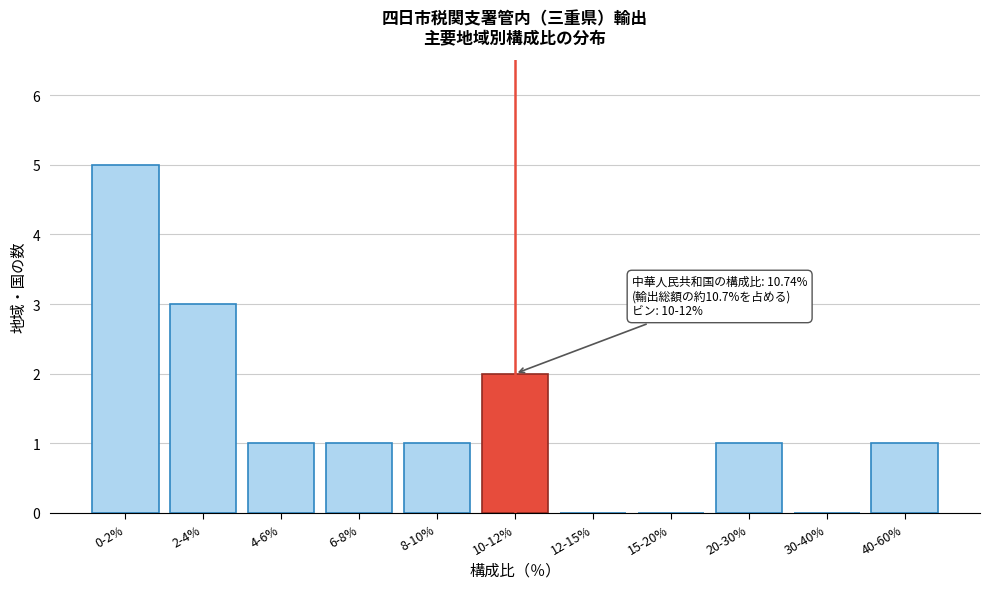

Reading left to right, extract all data points from this chart.

0-2%=5	2-4%=3	4-6%=1	6-8%=1	8-10%=1	10-12%=2	12-15%=0	15-20%=0	20-30%=1	30-40%=0	40-60%=1